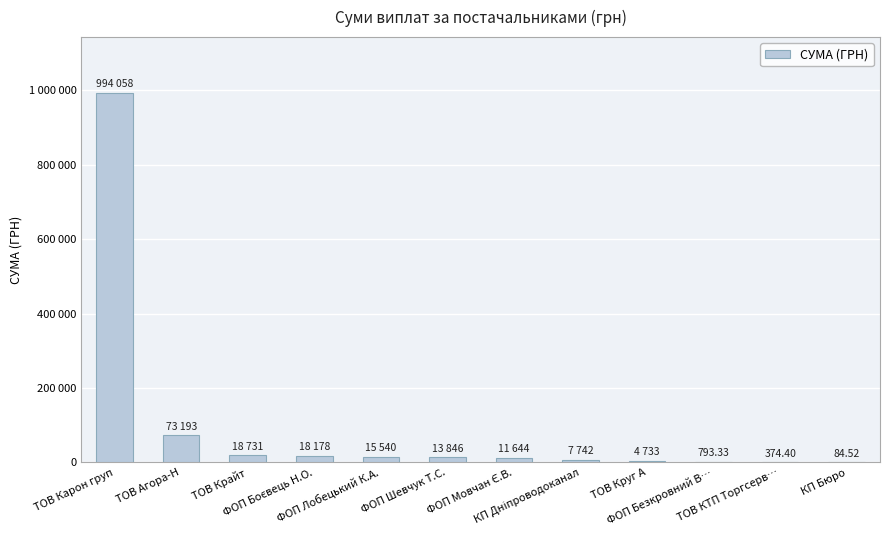

Are the bars horizontal?

No